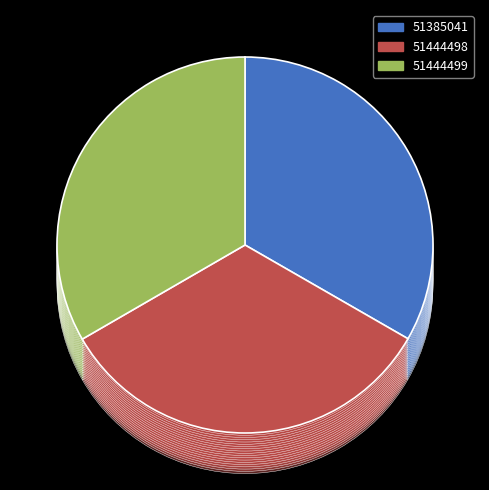

Which slice is the largest?

51444499